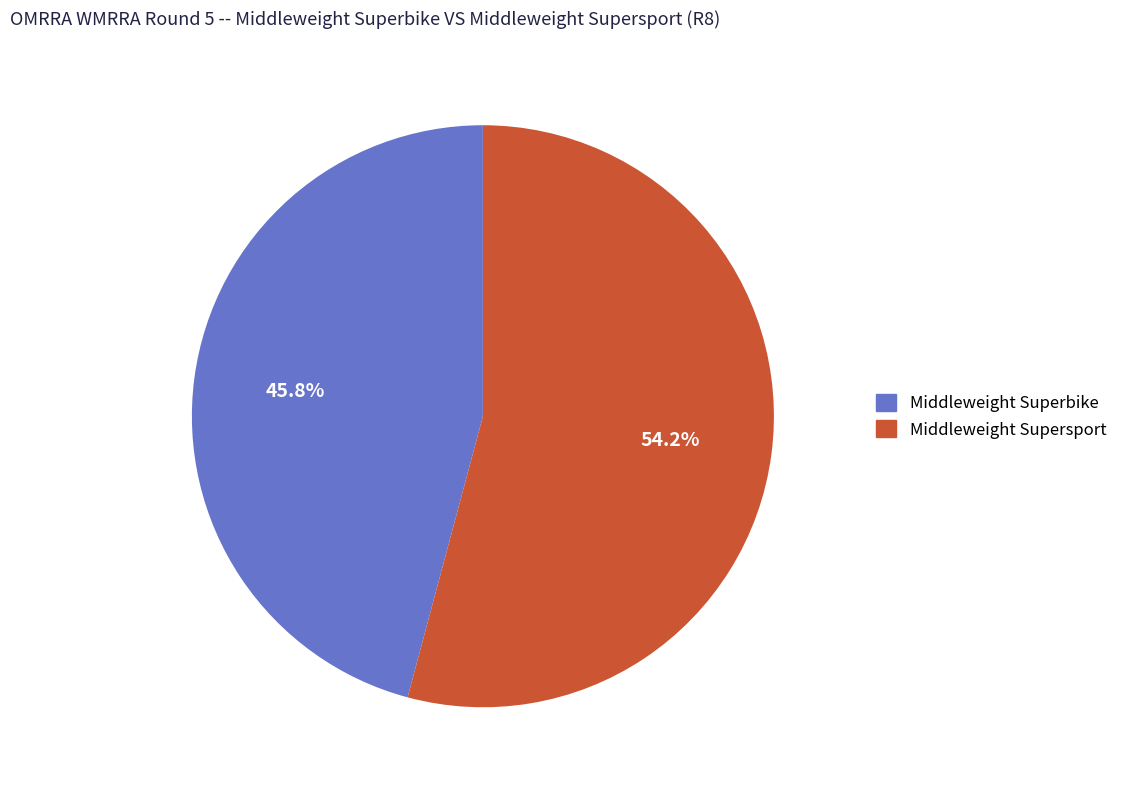

To the nearest percent, what is the average slice percentage?

50%